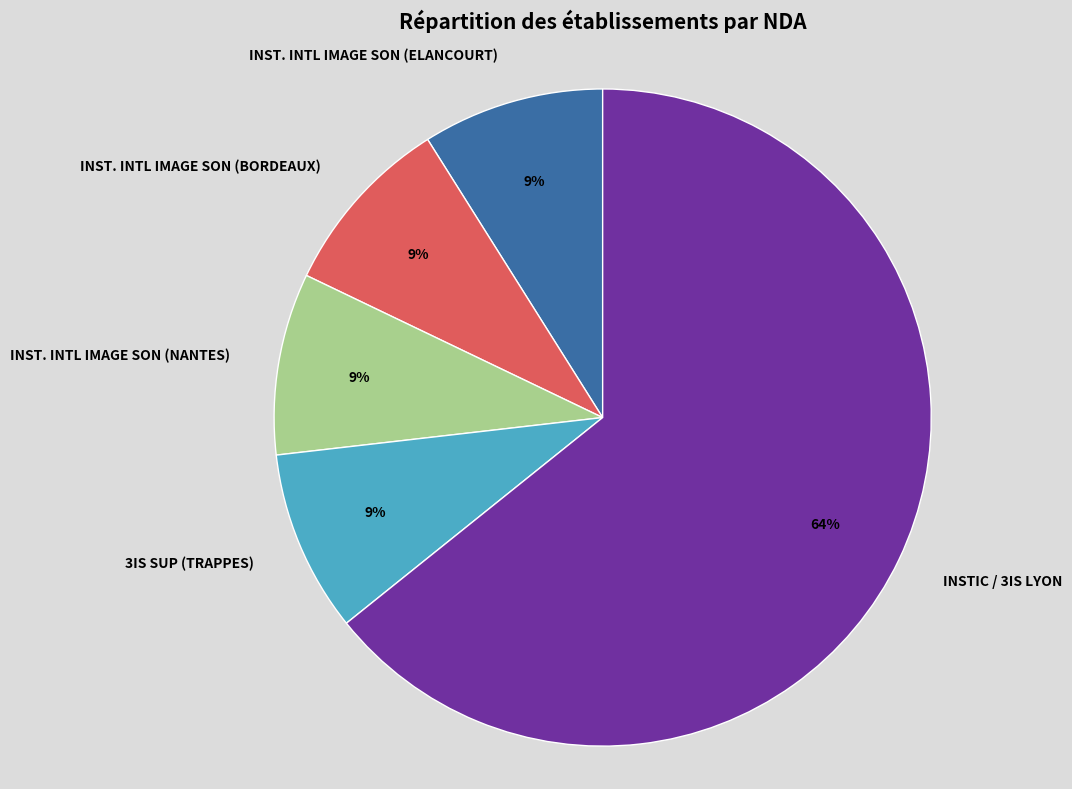

To the nearest percent, what is the average slice percentage?

20%